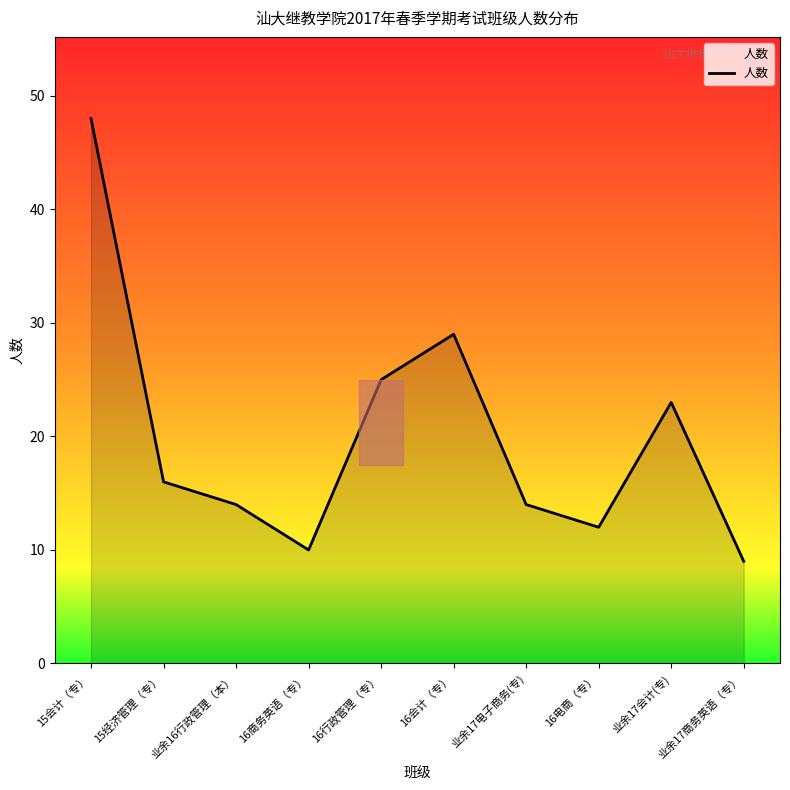

At which label does the data first exceed 16?

15会计（专）